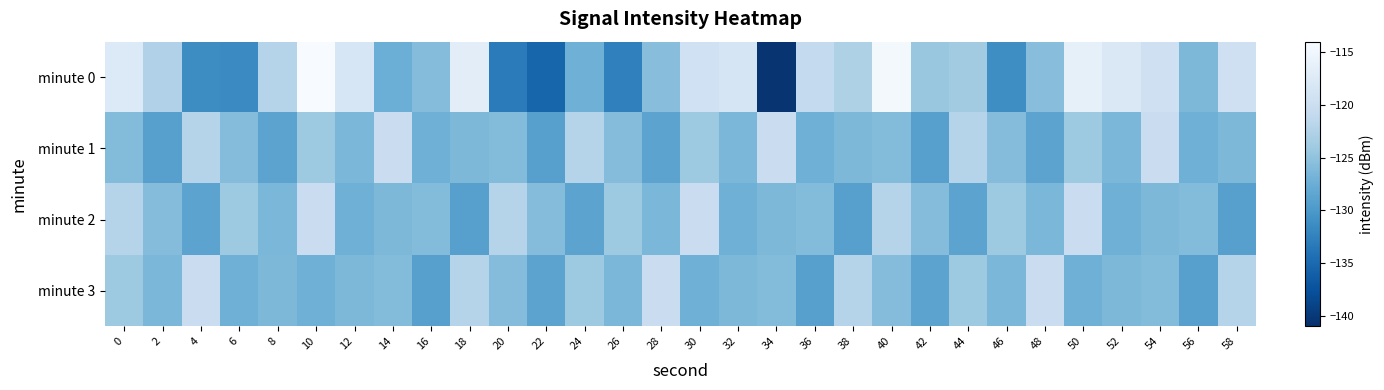

What is the total value across all series at 38?

-500.2